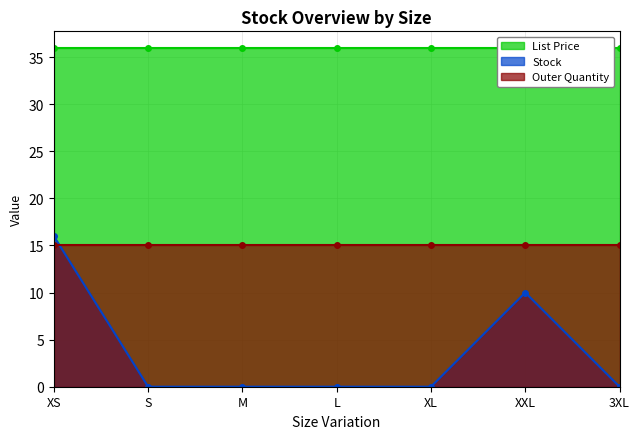

What is the sum of the Outer Quantity values at S and XL?

30.0